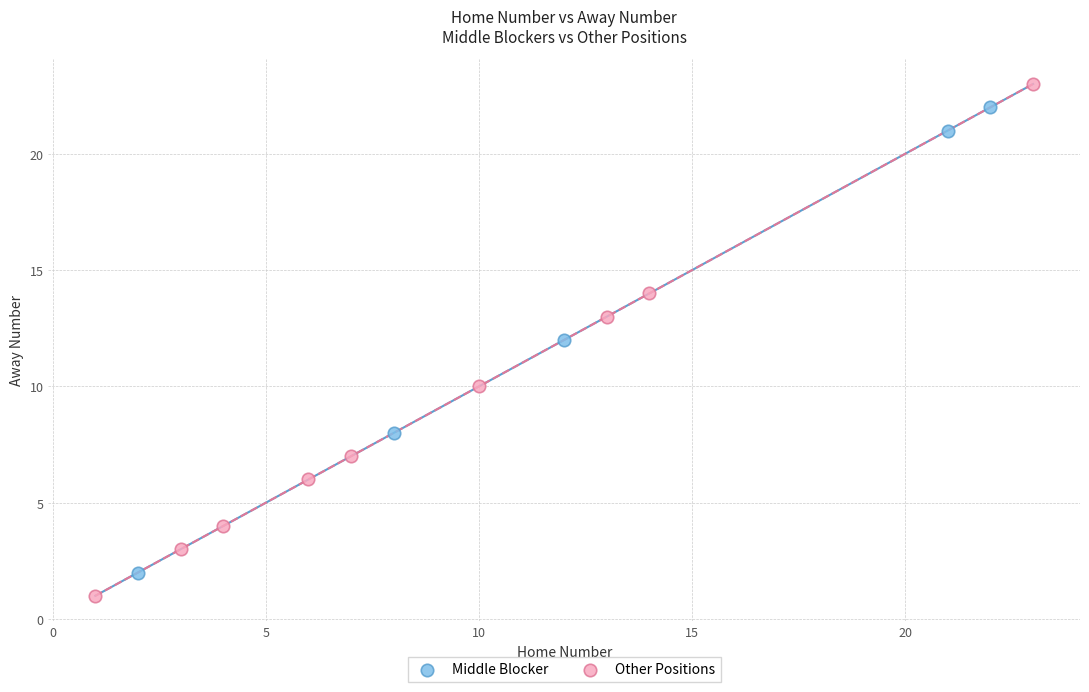

Which series contains the highest Y value?

Other Positions